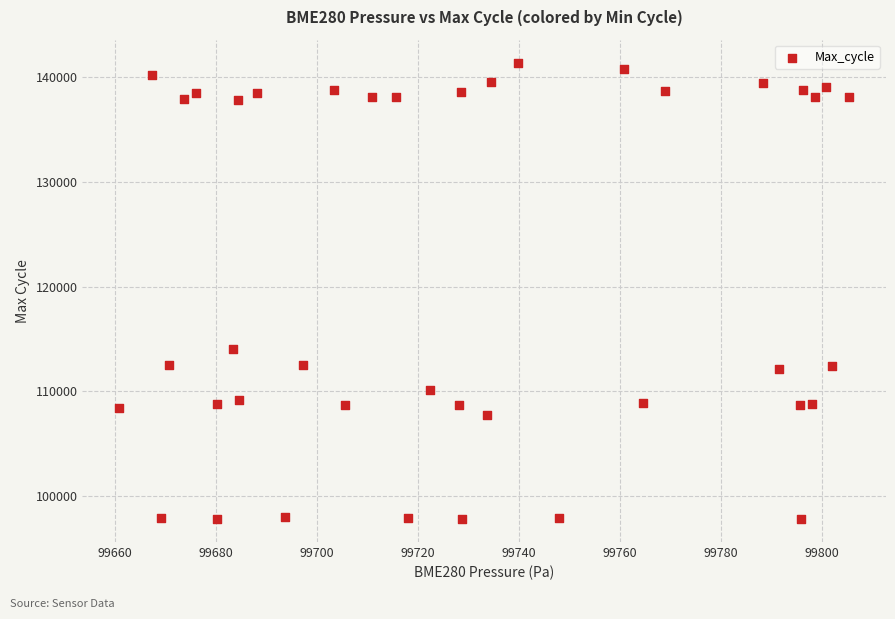

What is the range of Y values (max minus min)?

43543